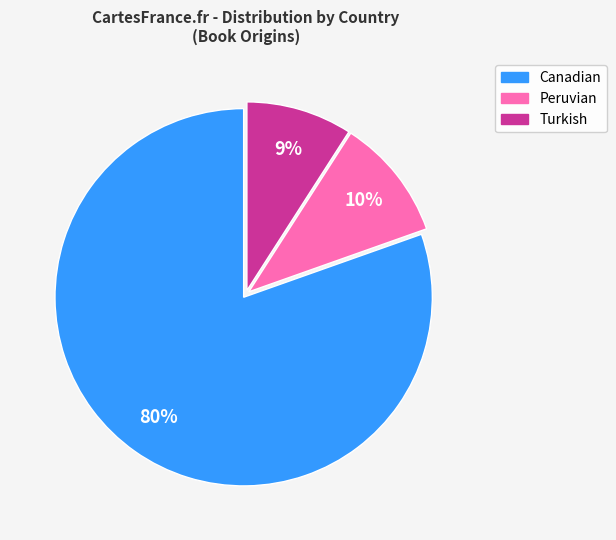

Which has a higher value, Turkish or Canadian?

Canadian